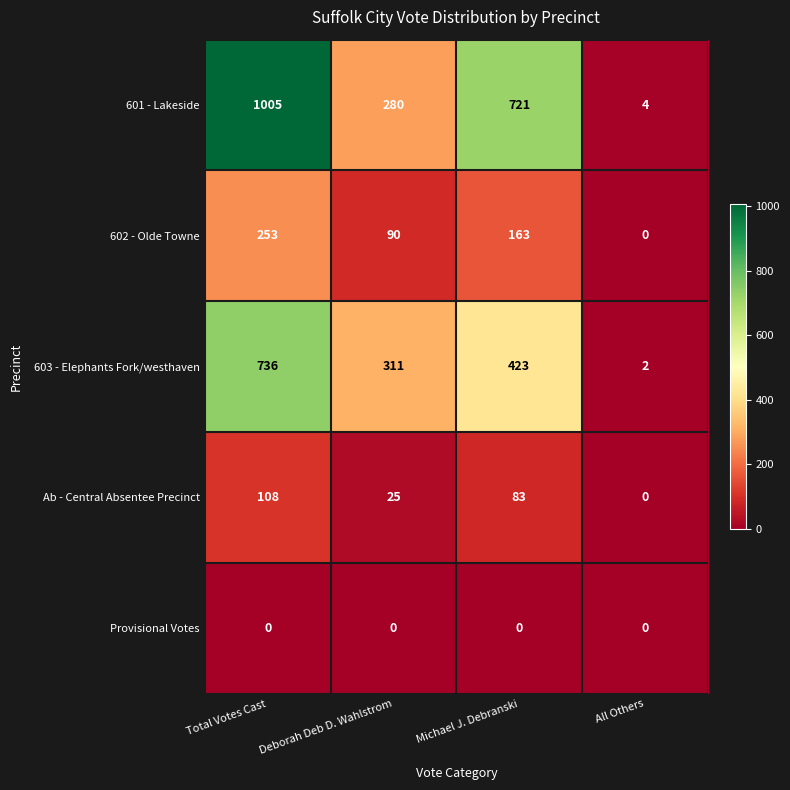

Between Michael J. Debranski and All Others, which series saw the biggest shift?

601 - Lakeside